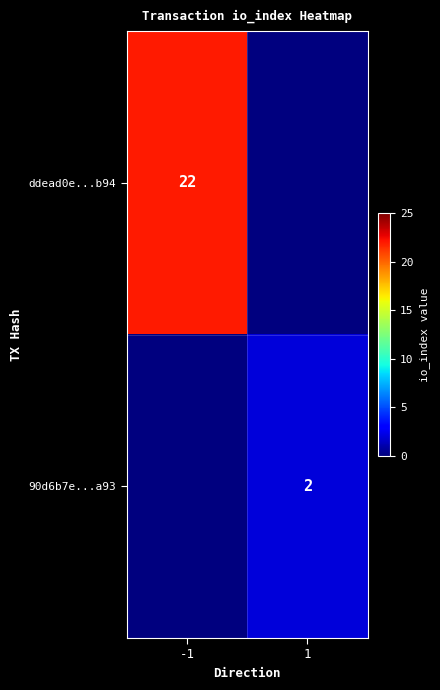

True or false: 90d6b7e...a93 has a value of 2 at 1.

True